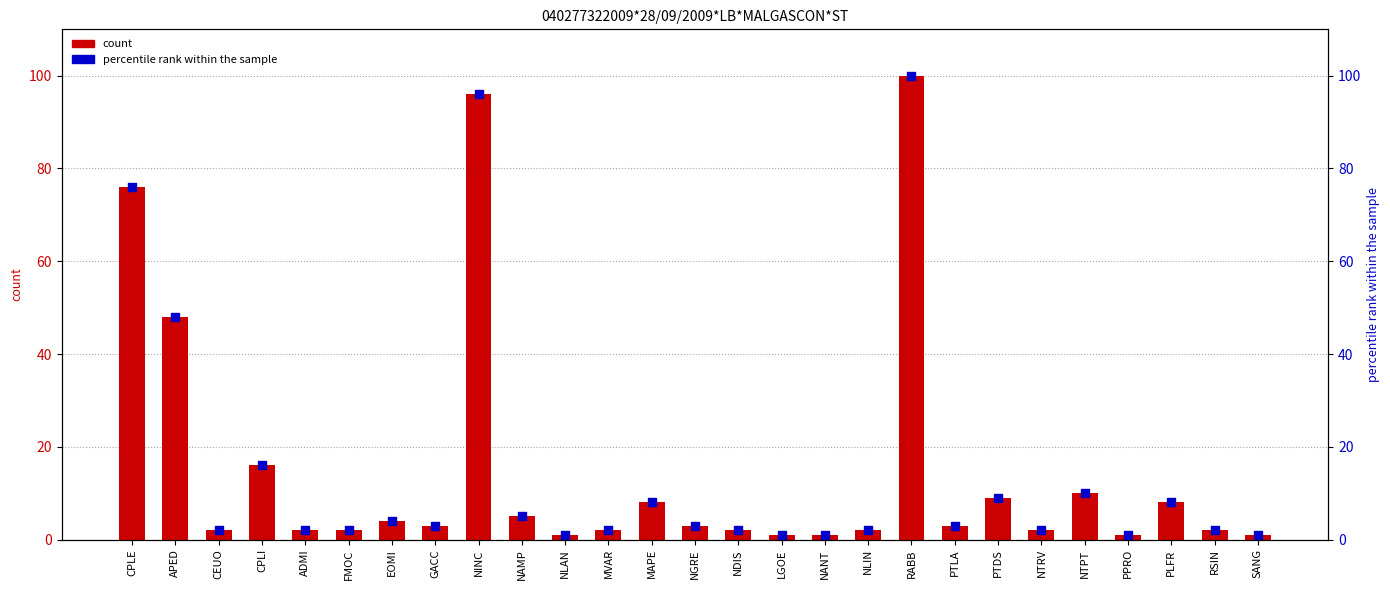

What is the total value across all series at FMOC?

4